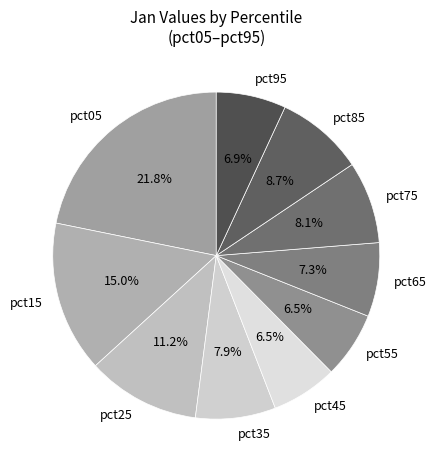

Is it true that pct35 is 8% of the pie?

True